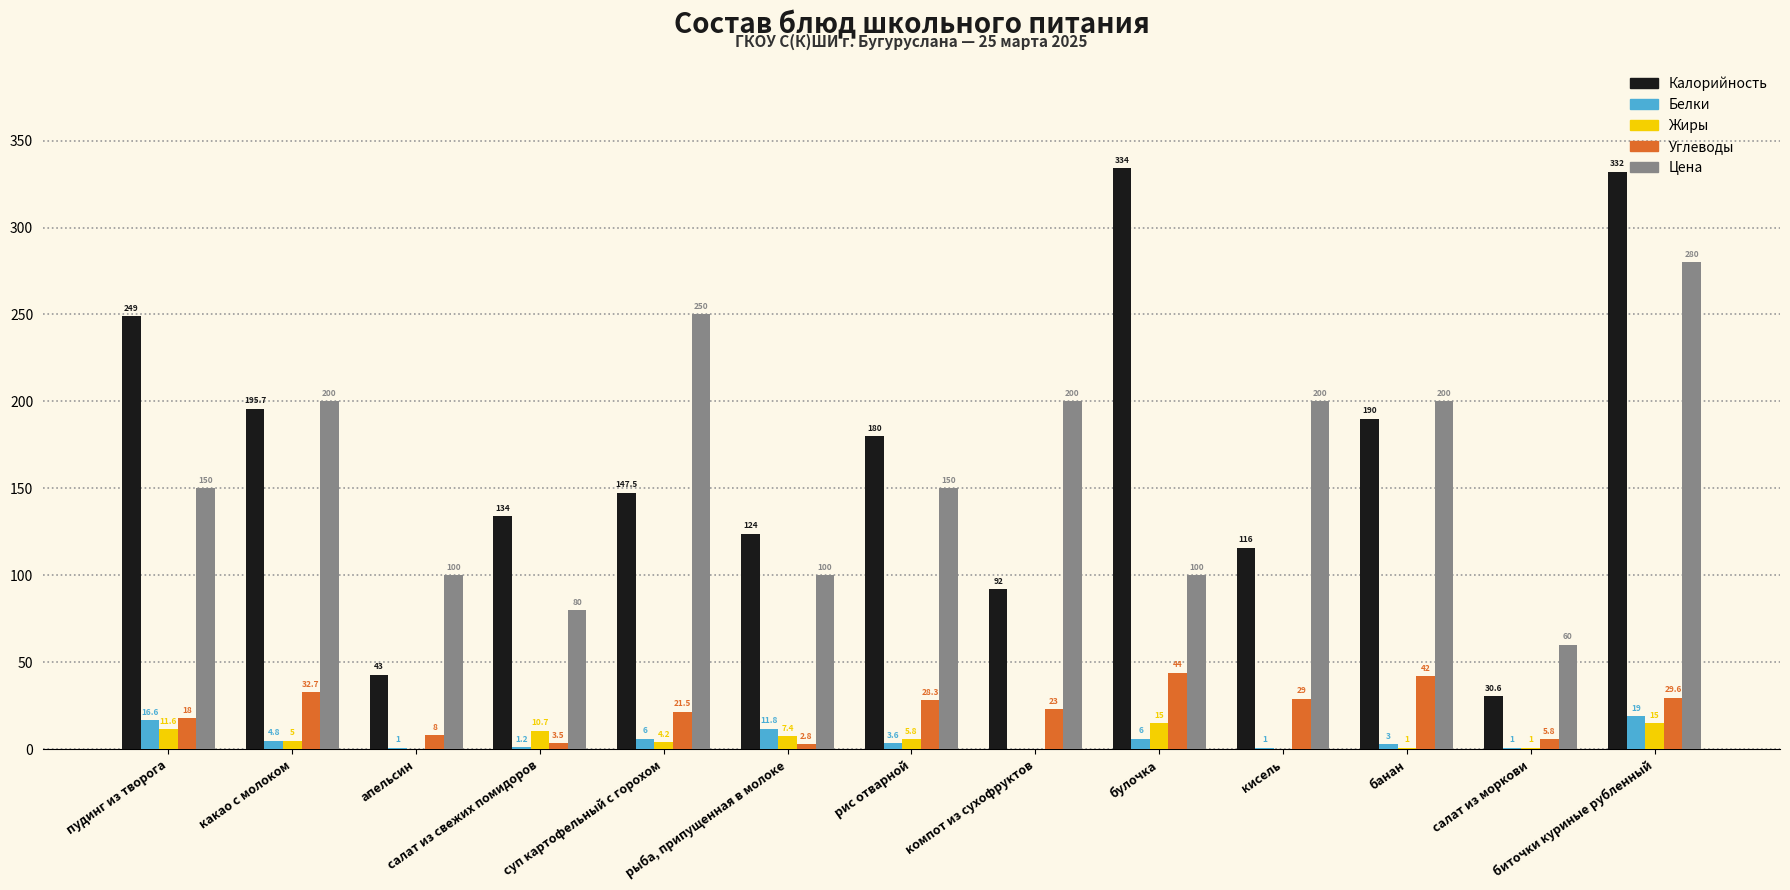

Which series changed the most between салат из моркови and биточки куриные рубленный?

Калорийность